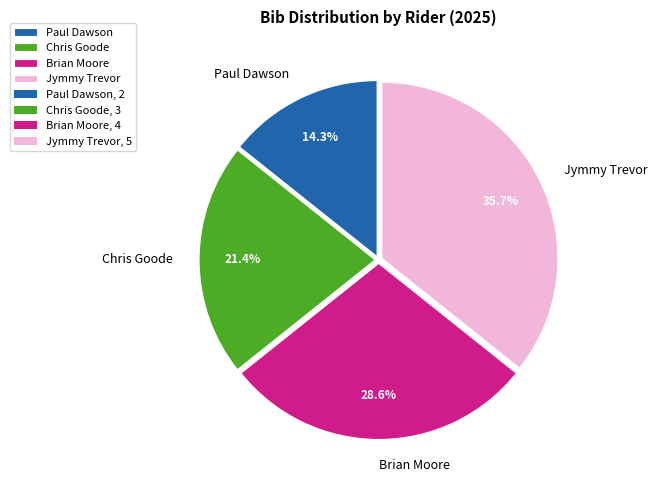

Is there any slice that represents more than half of the pie?

No